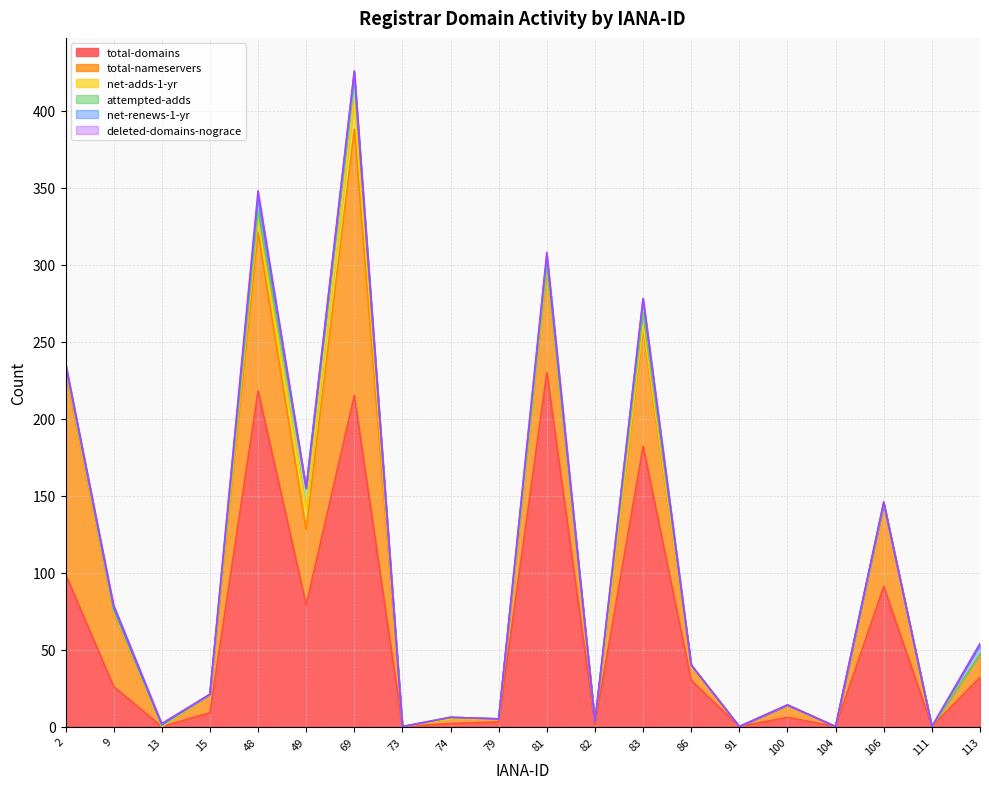

True or false: total-nameservers and net-adds-1-yr intersect in this chart.

False